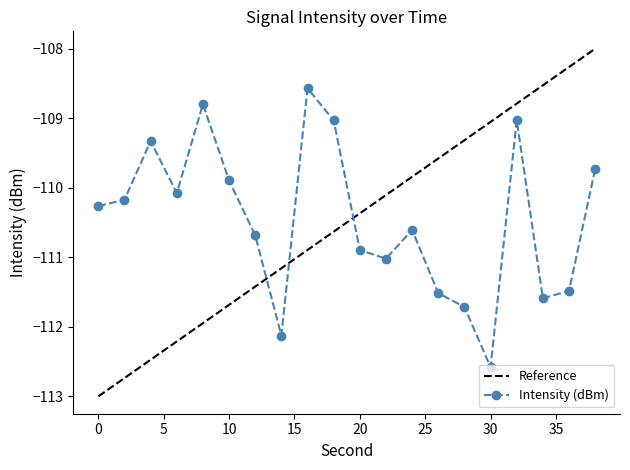

What is the difference between the second highest and minimum values?

3.8